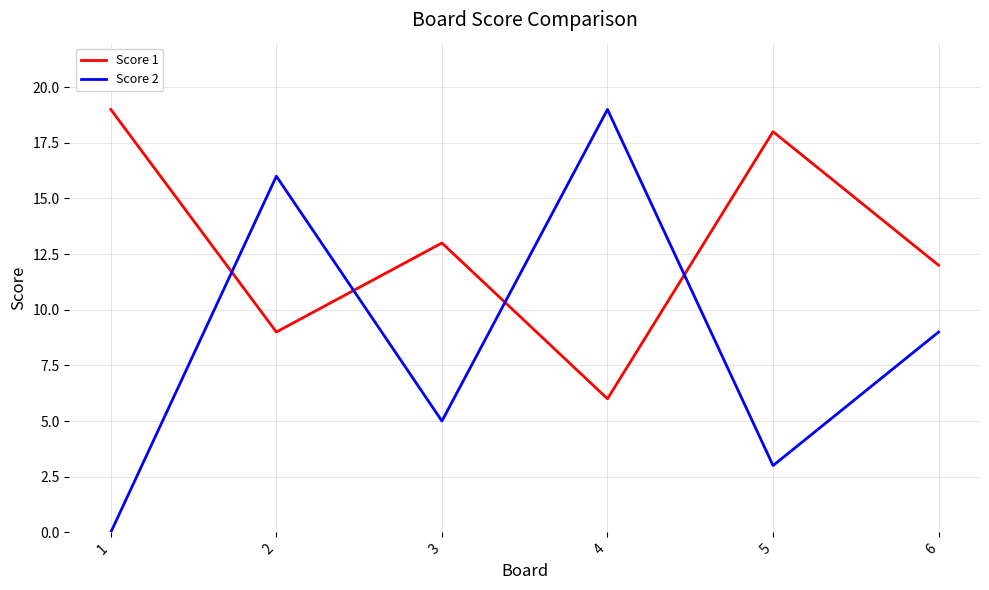

Reading right to left, what are all the values shown in this chart?

Score 1: 12	18	6	13	9	19
Score 2: 9	3	19	5	16	0